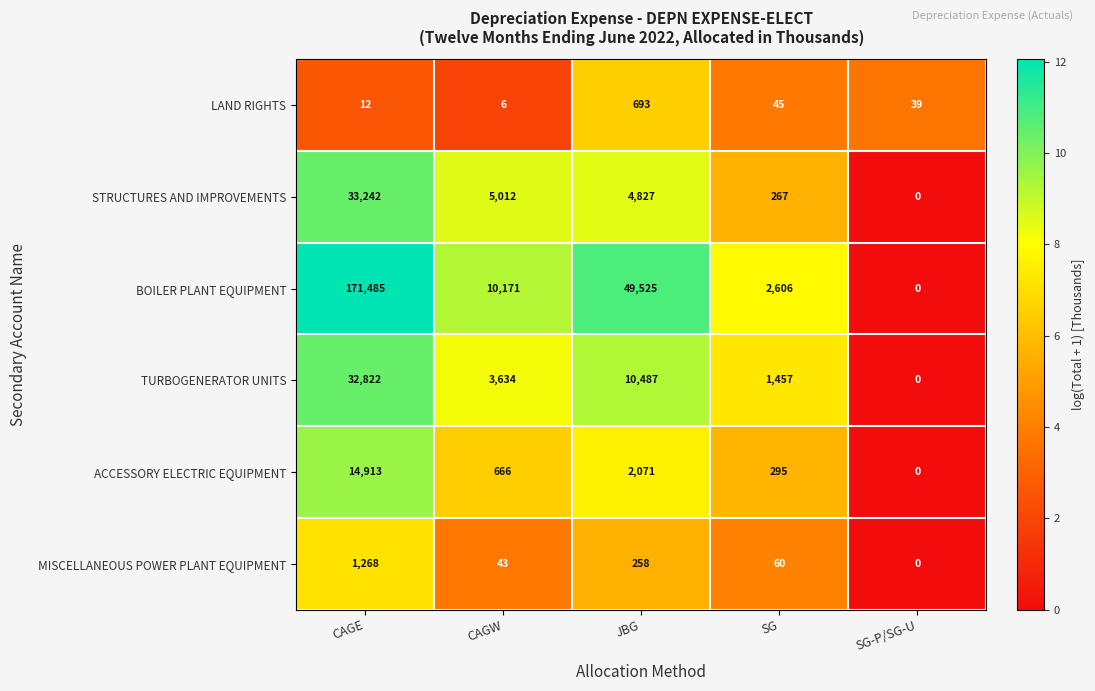

Which series has the widest spread of values?

BOILER PLANT EQUIPMENT